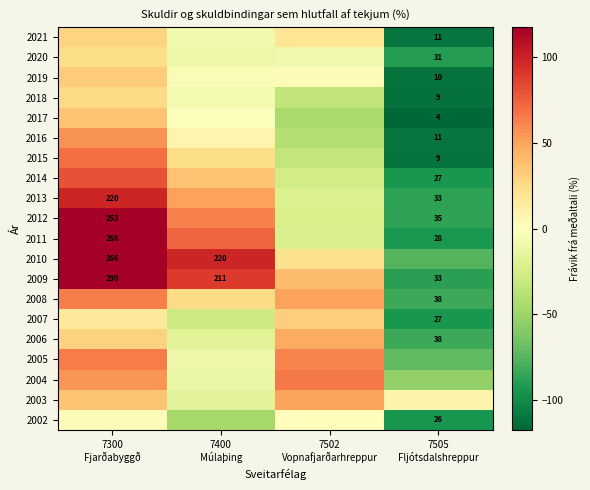

Which category has the highest value across all series?

7300
Fjarðabyggð